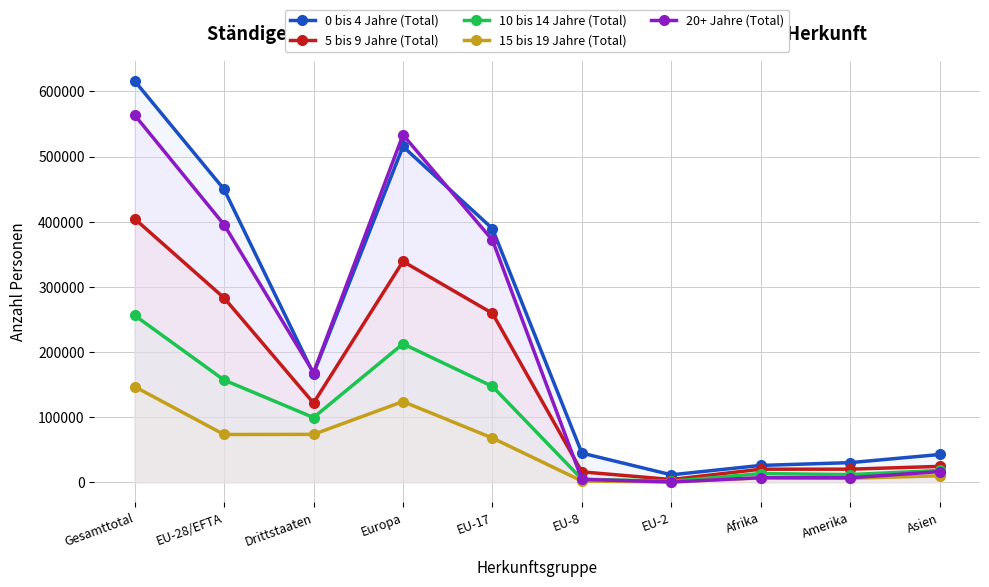

How many times do 15 bis 19 Jahre (Total) and 20+ Jahre (Total) cross each other?

2